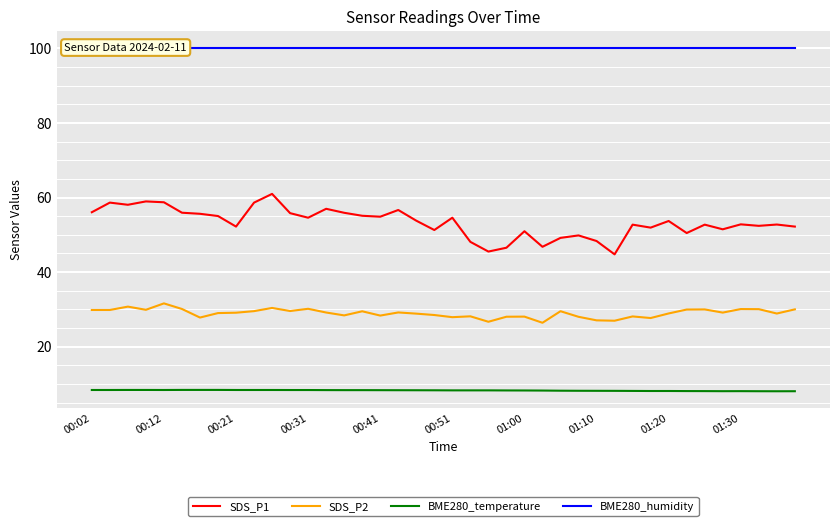

What is the lowest value of the BME280_temperature series?

8.0